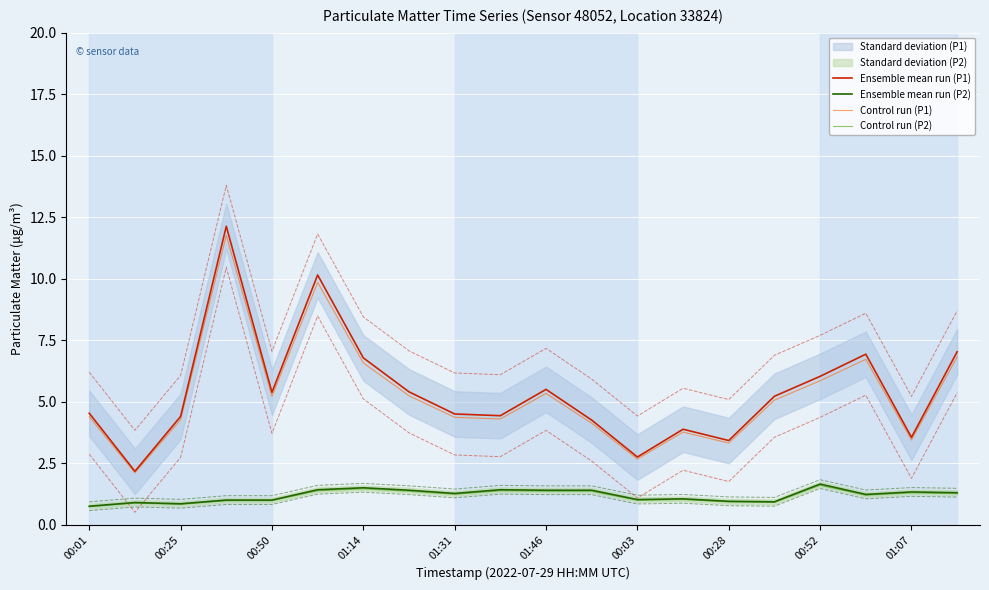

True or false: Ensemble mean run (P2) and Ensemble mean run (P1) intersect in this chart.

False